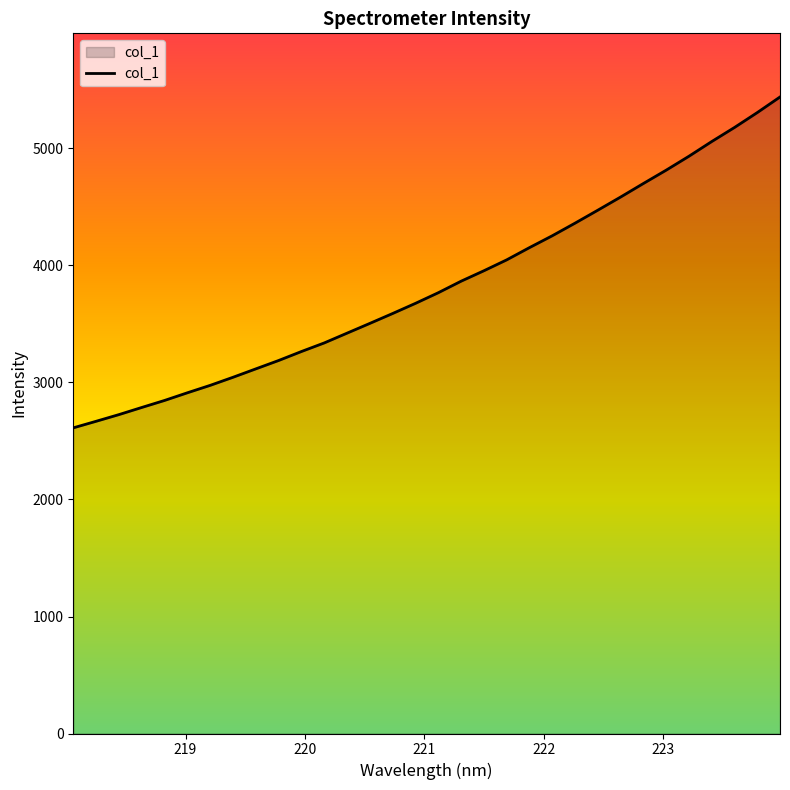

What is the difference between the maximum and minimum values?

2827.8